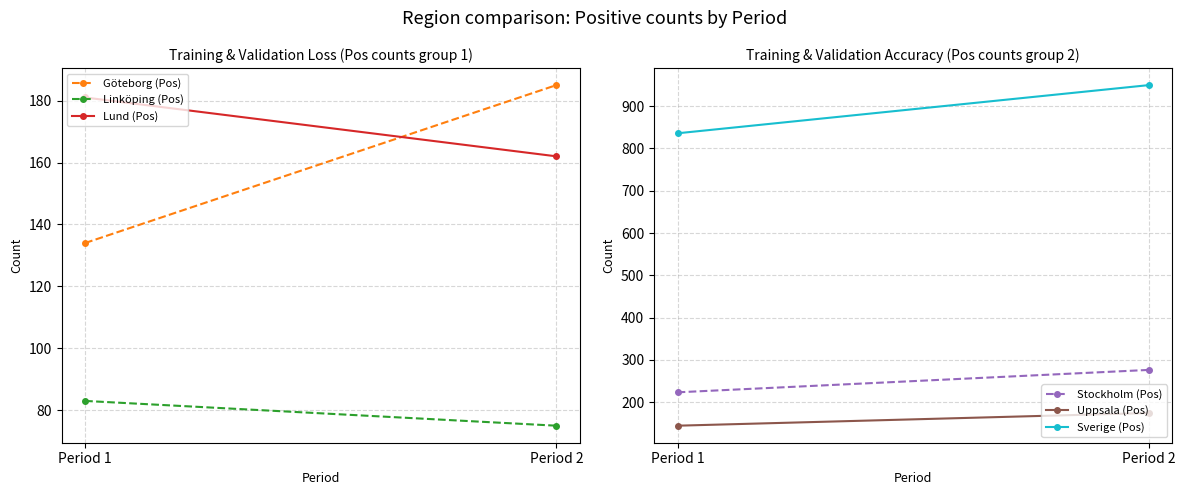

Which series has the largest total across all categories?

Sverige (Pos)